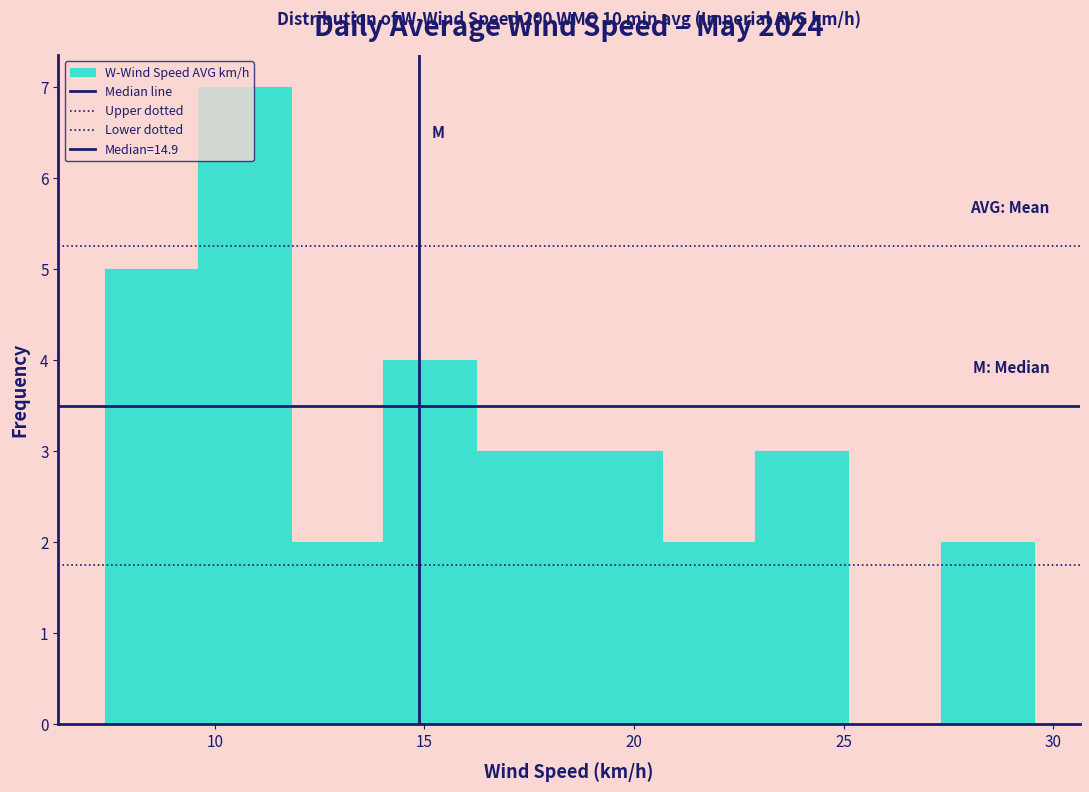

Over which range of the x-axis is the bar tallest?

9.5 to 12.0